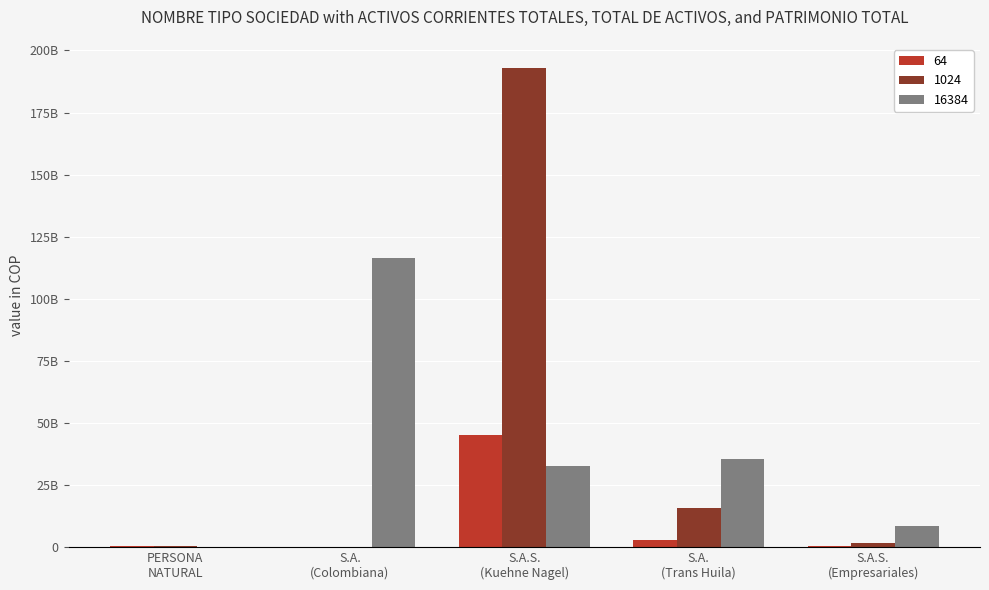

What are all the series names shown in the legend?

64, 1024, 16384